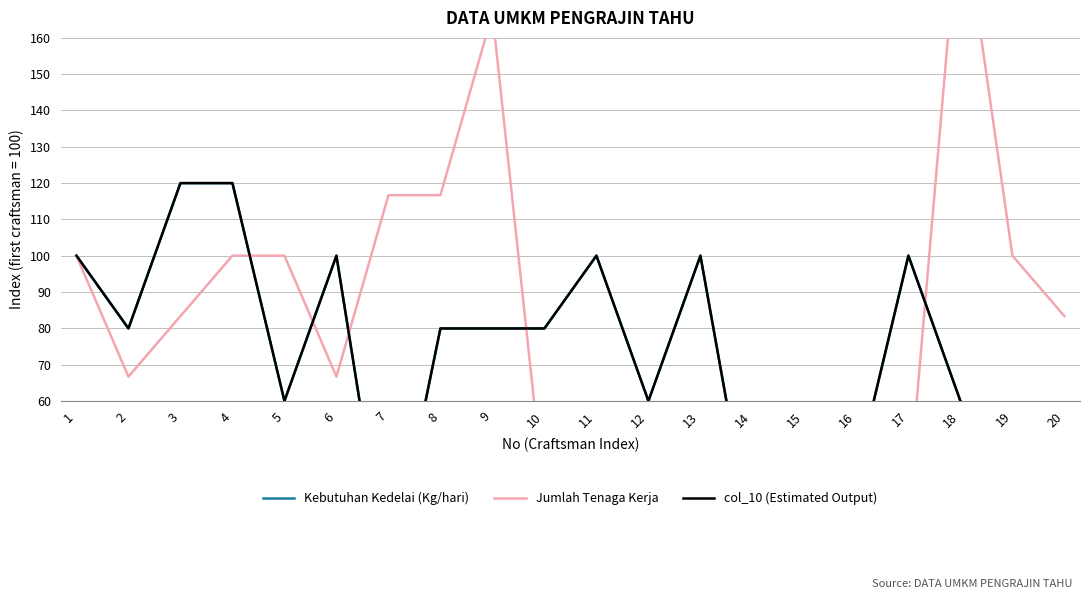

At which label does Kebutuhan Kedelai (Kg/hari) reach its minimum?

7